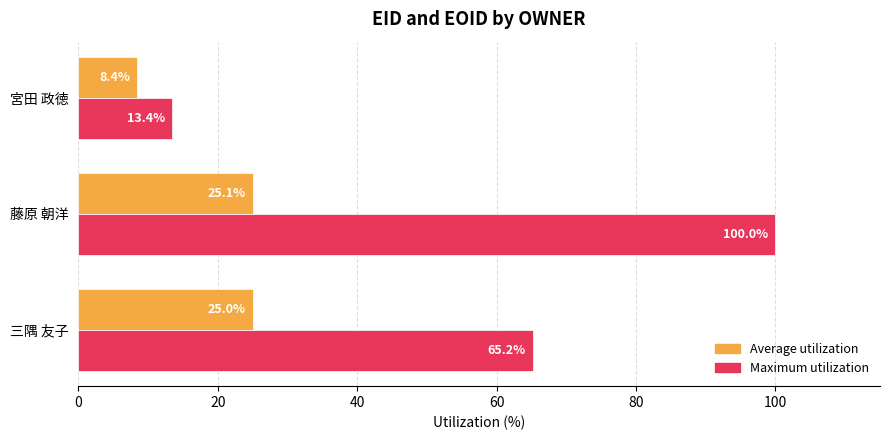

What is the highest value of the Maximum utilization series?

100.0